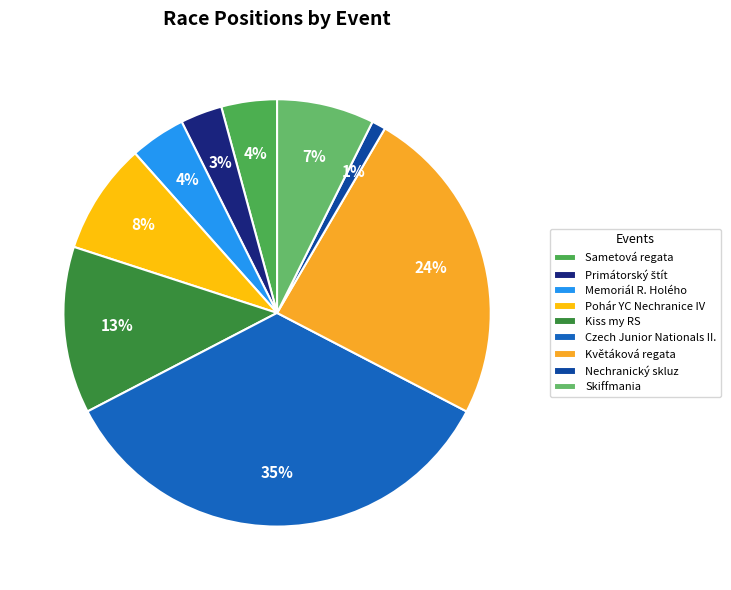

True or false: Pohár YC Nechranice IV accounts for 8% of the total.

True